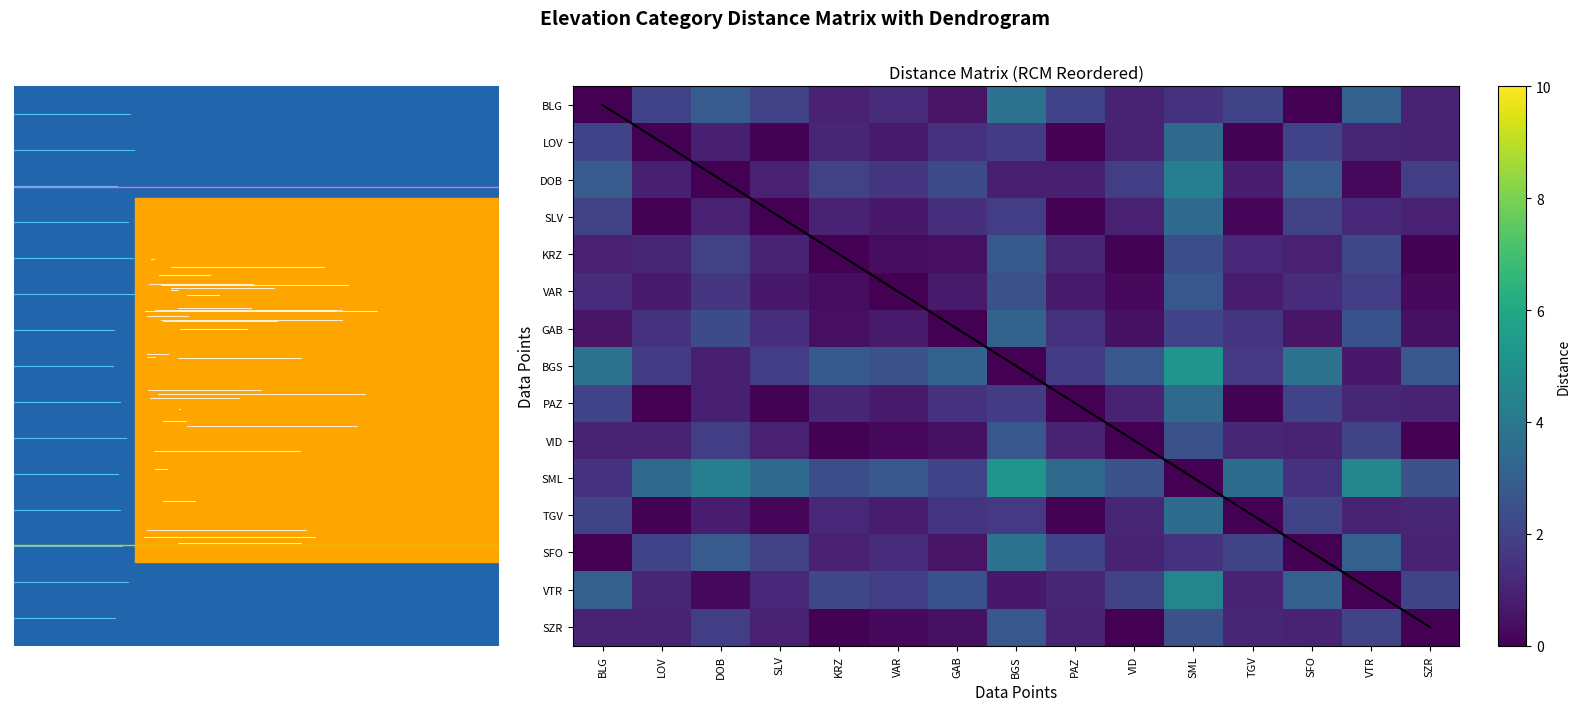

Rank the series by their maximum value, from highest to lowest.

BGS, SML, VTR, DOB, BLG, SFO, TGV, LOV, PAZ, SLV, GAB, KRZ, VAR, VID, SZR